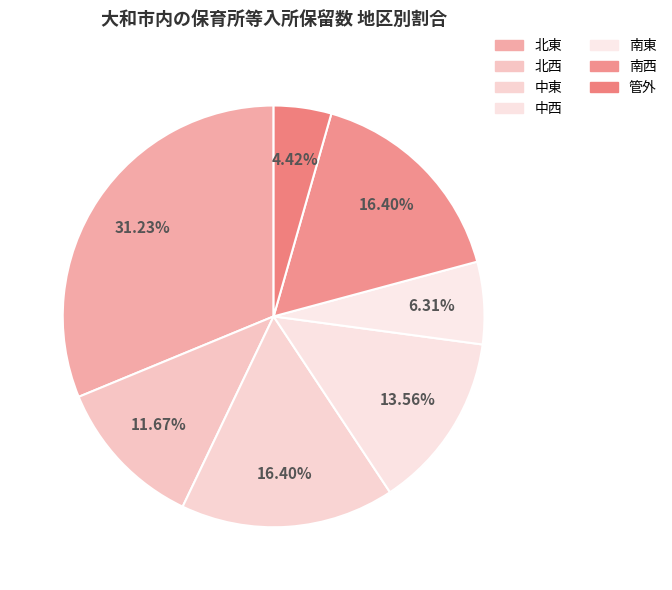

Is the sum of 南西 and 北西 greater than half?

No